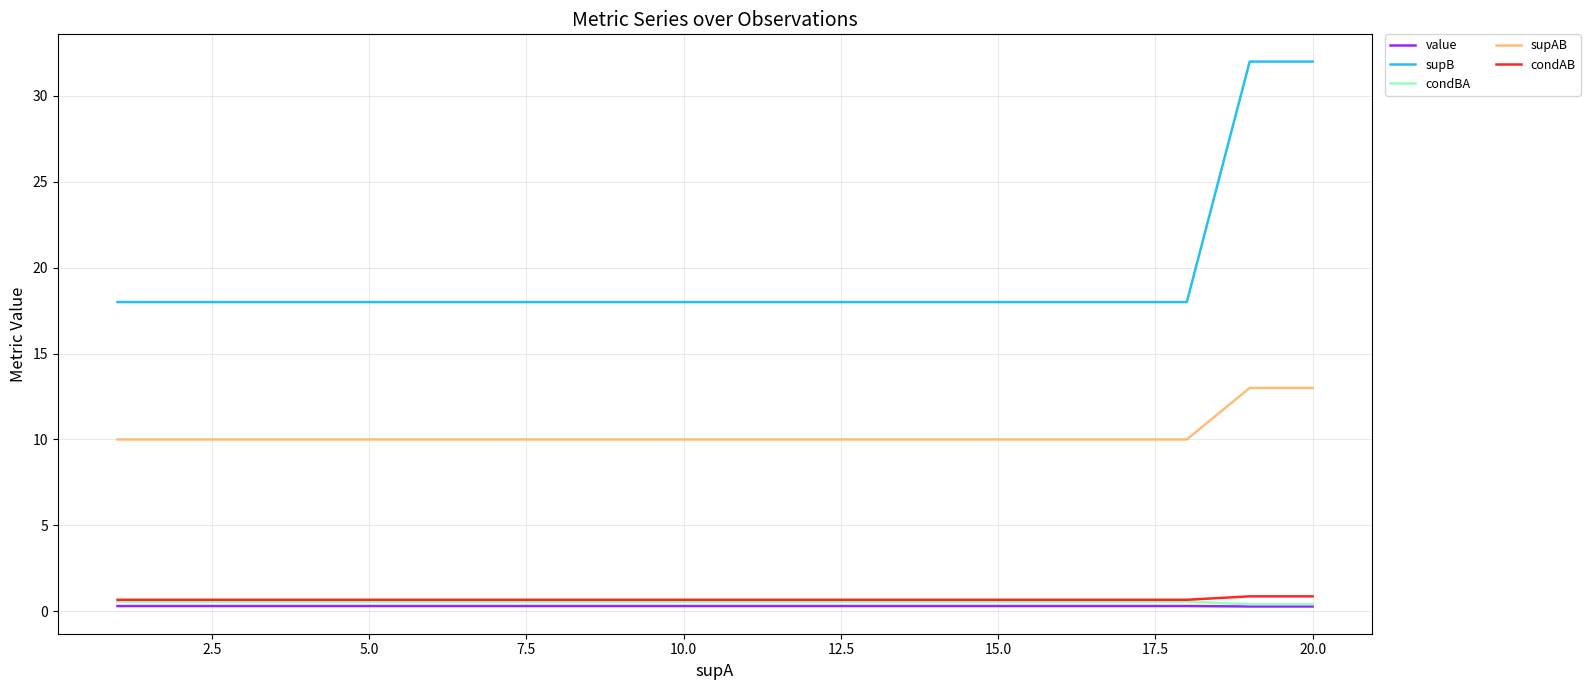

Does the chart have visible grid lines?

Yes